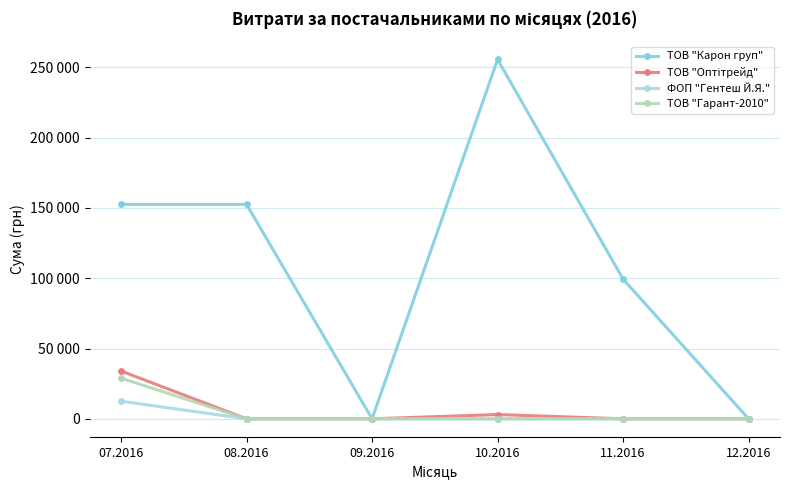

Is it true that ТОВ "Оптітрейд" equals 0.0 at 11.2016?

True